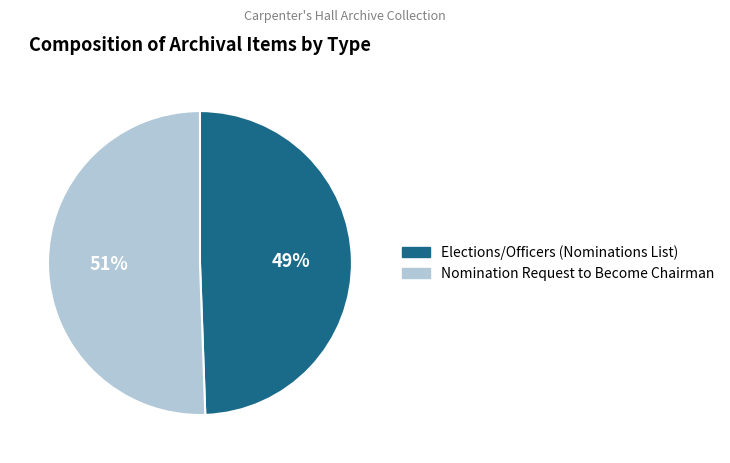

Is Nomination Request to Become Chairman the majority of the pie?

Yes